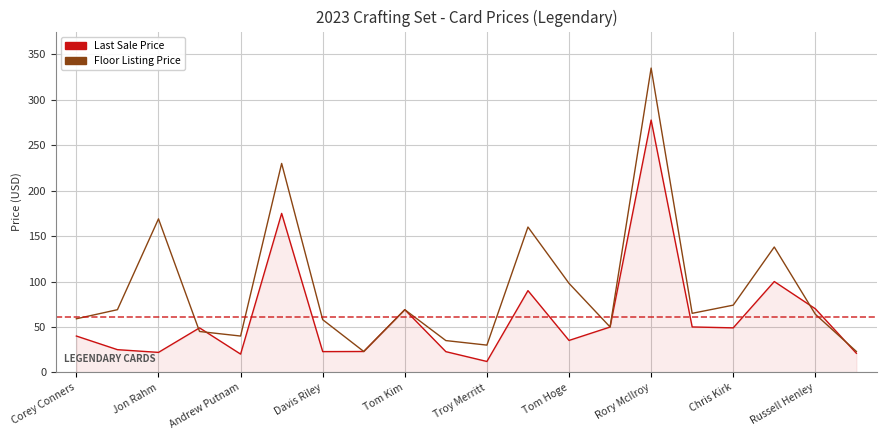

What is the highest value of the Last Sale Price series?

277.8